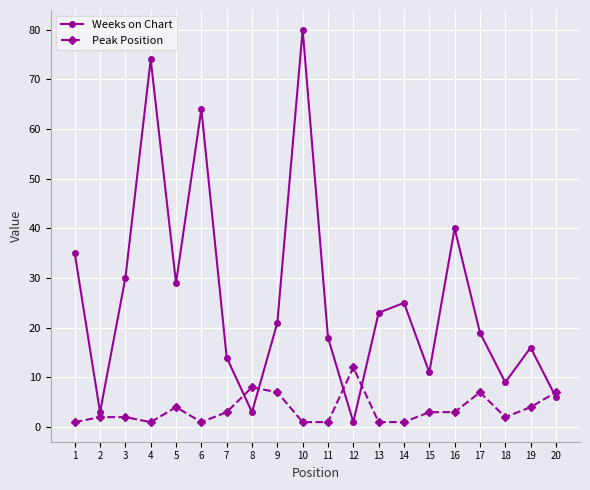

What is the difference between the second highest and minimum values in the Weeks on Chart series?

73